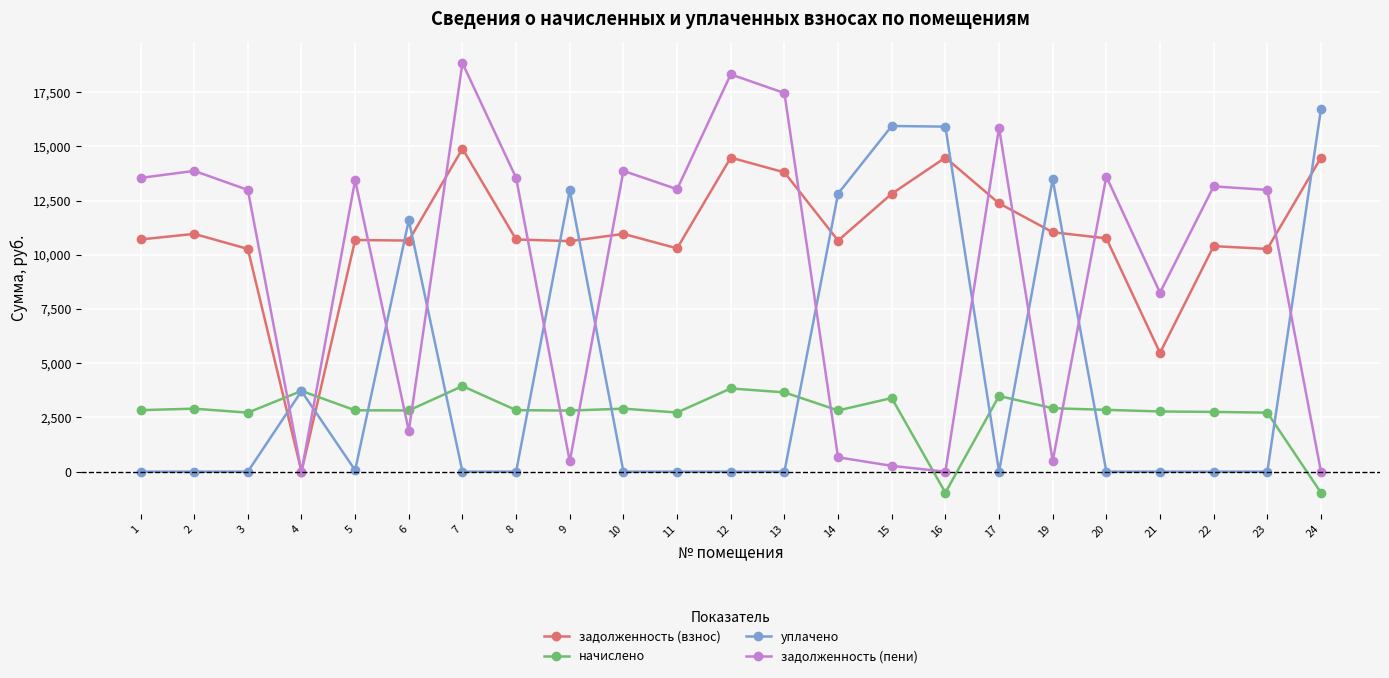

How many interior local peaks does the задолженность (пени) series have?

8